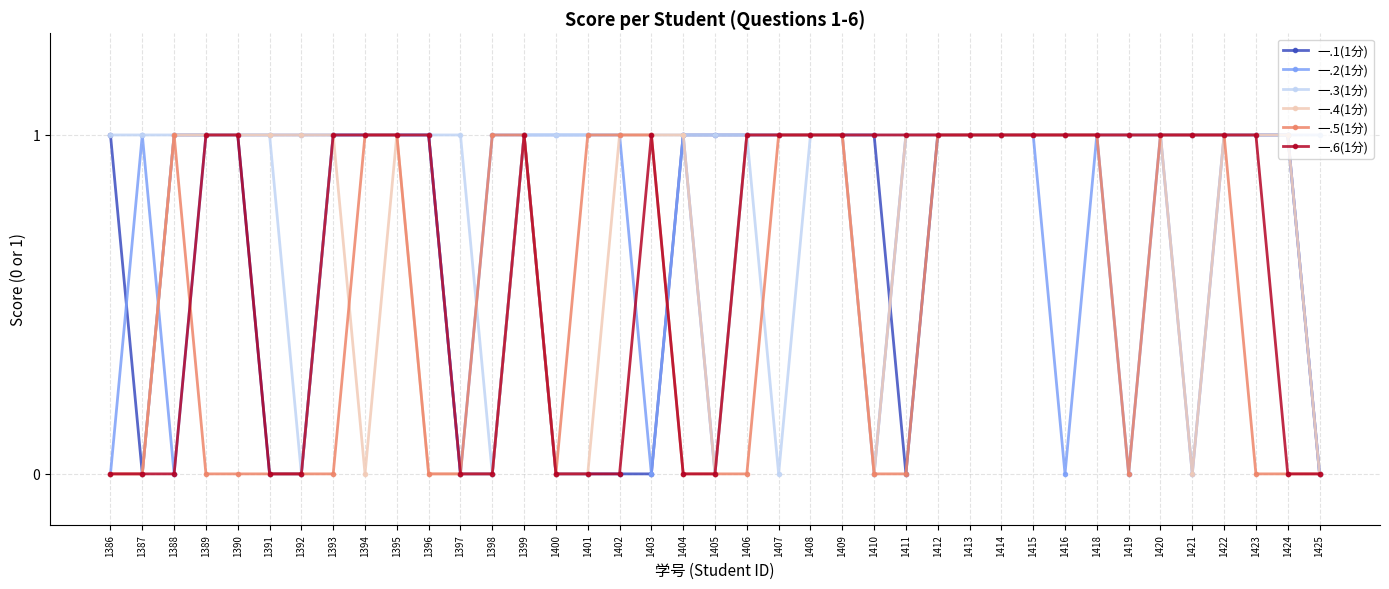

True or false: 一.5(1分) and 一.3(1分) intersect in this chart.

True